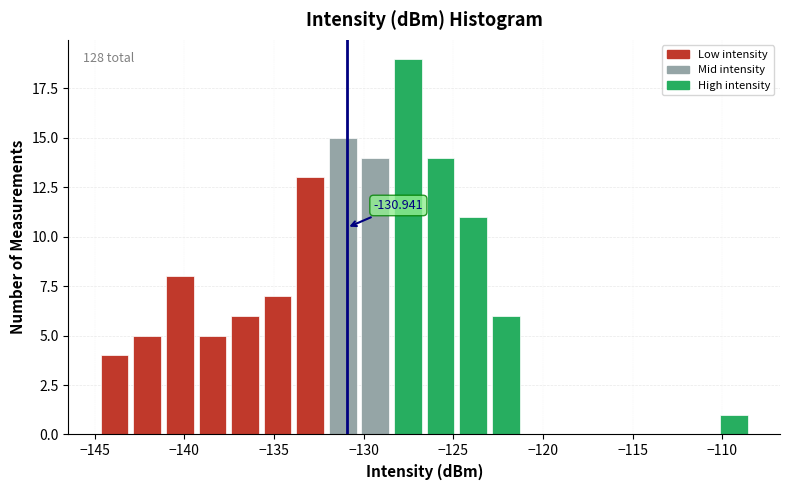

Read against the x-axis, roughly where is the centre of the tallest bar?

-127.5